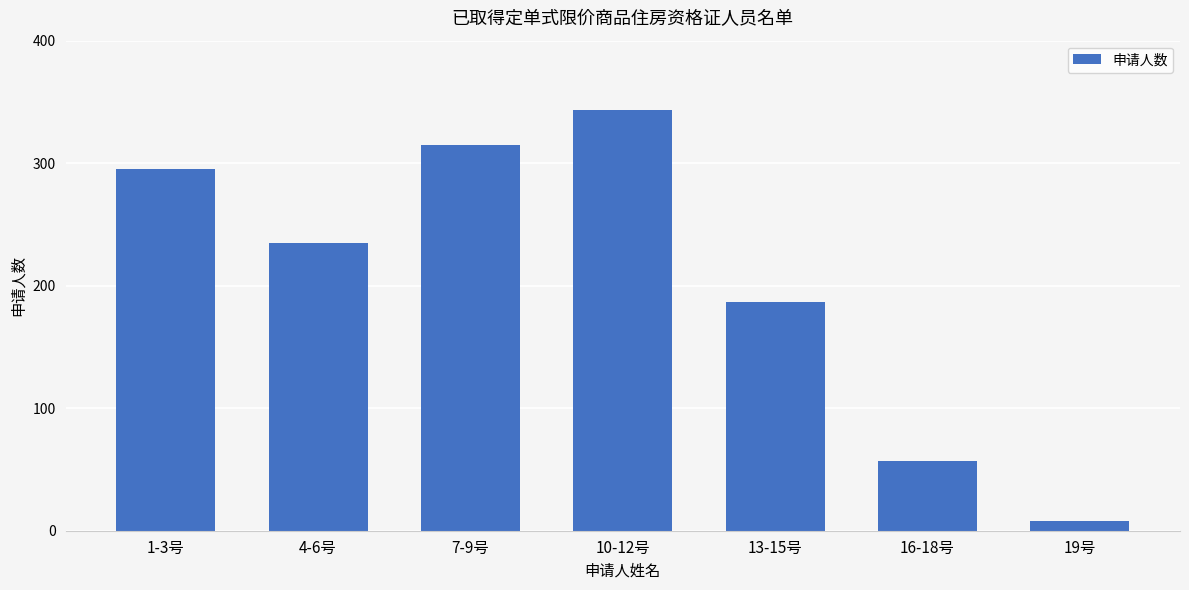

What is the ratio of the value at 4-6号 to the value at 16-18号?

4.1